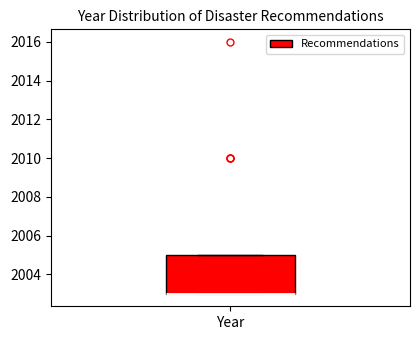

Read this box plot against the y-axis: the position of the median line, the range covered by the box, and the ends of both whiskers. The values are not printed on the chart, so give them approximately, as read against the axis.

median 2003 (drawn on the box's lower edge), box 2003 to 2005, whiskers 2003 to 2005